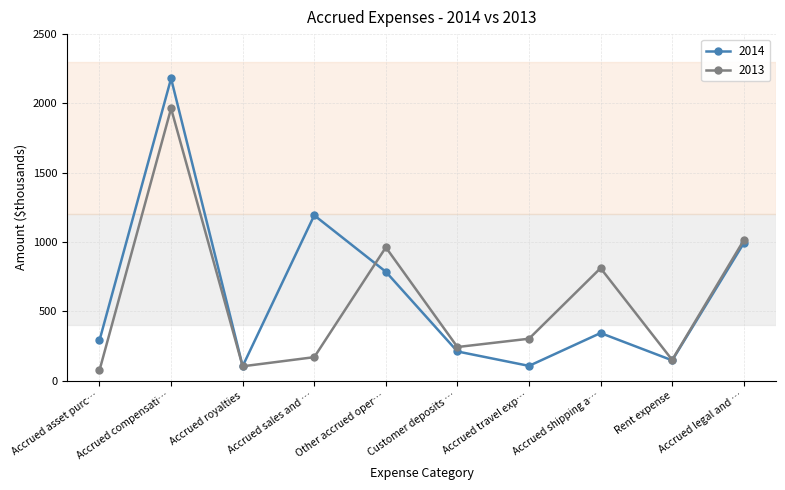

What is the difference between the highest and lowest values at Accrued sales and …?

1023